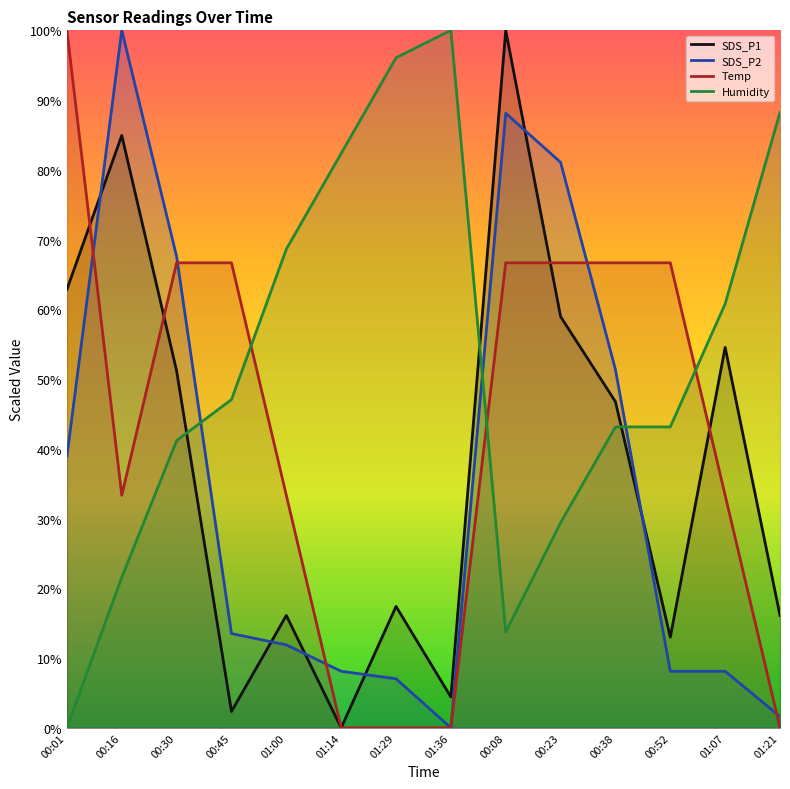

At which category is the sum across all series the highest?

00:08